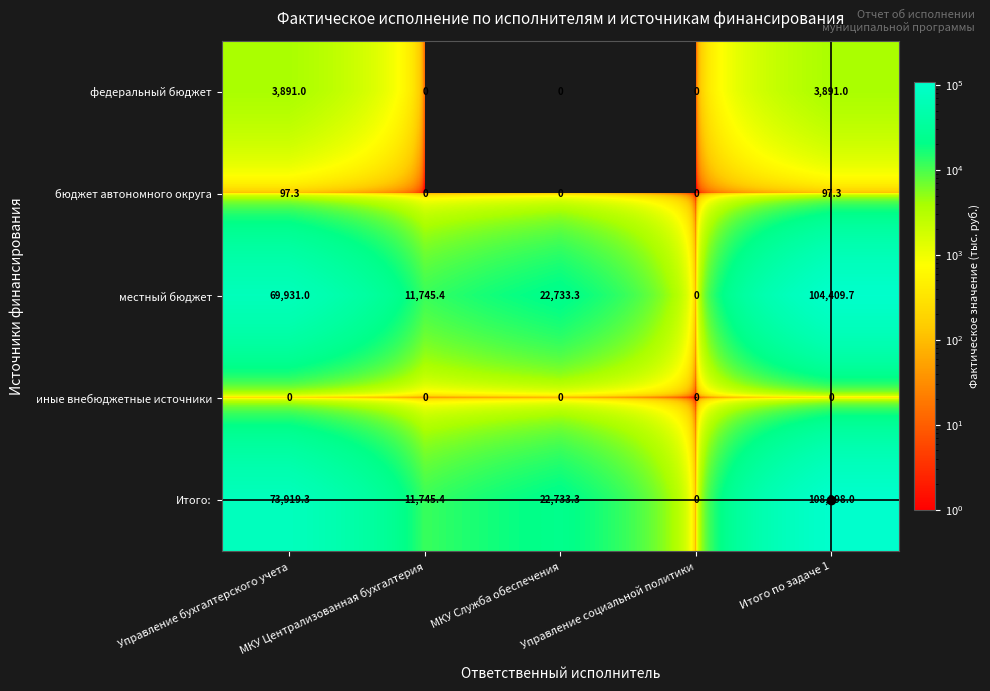

Count the федеральный бюджет values in the range 0 to 3891.

5